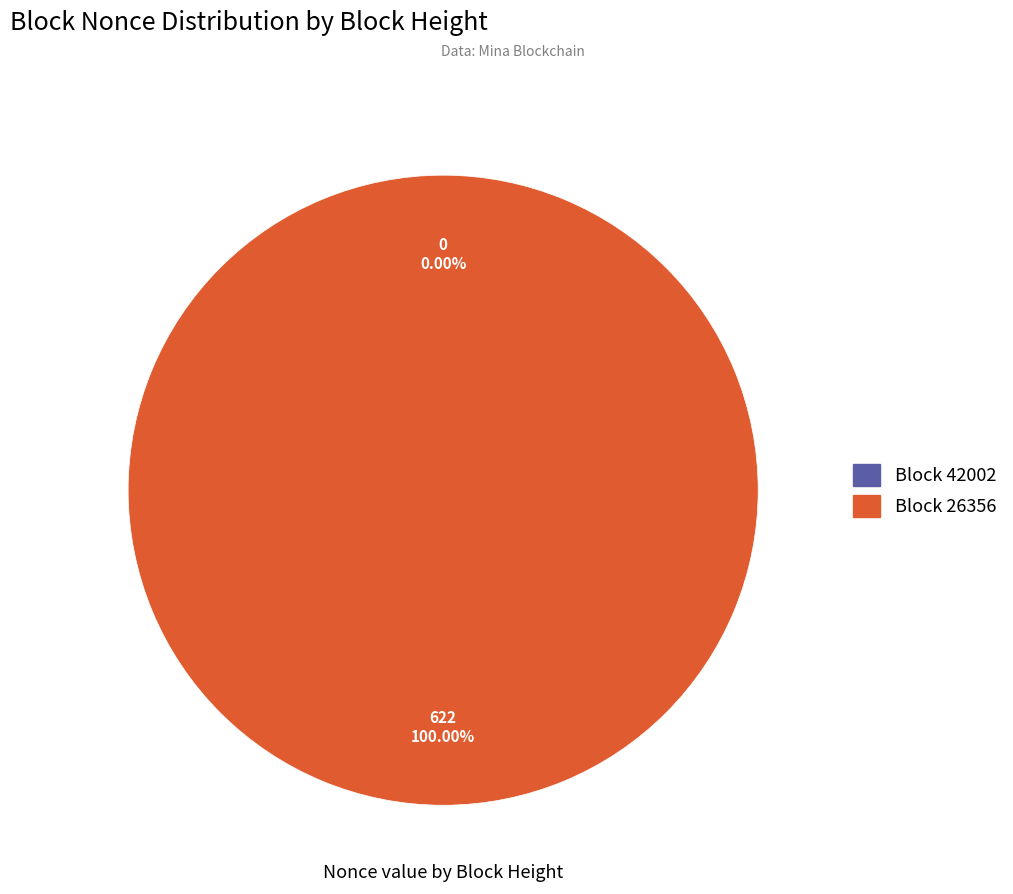

What is the majority slice?

26356